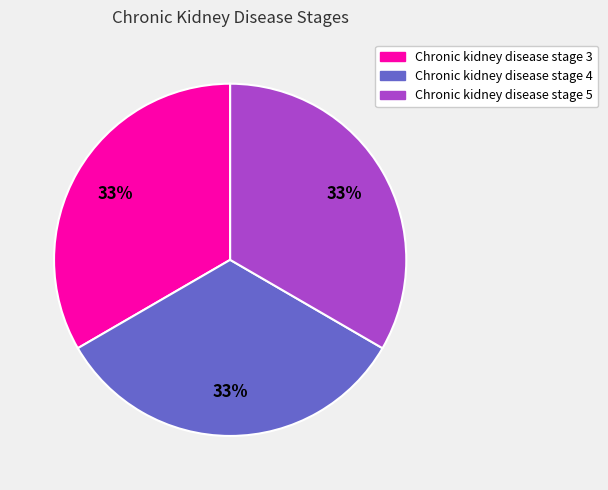

Is it true that Chronic kidney disease stage 5 is 22% of the pie?

False